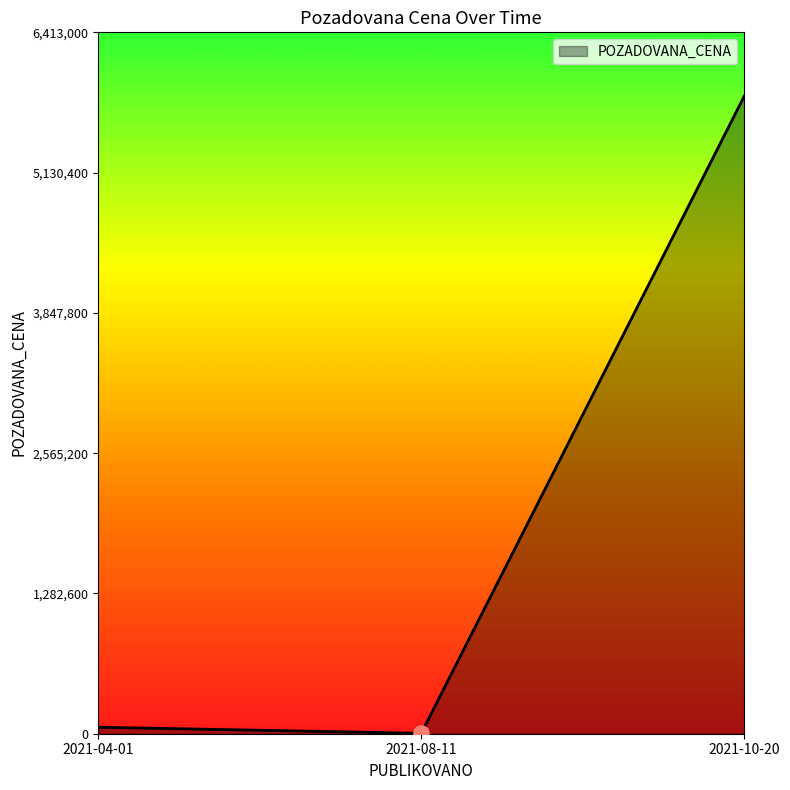

What is the change in value from 2021-04-01 to 2021-08-11?

-55666